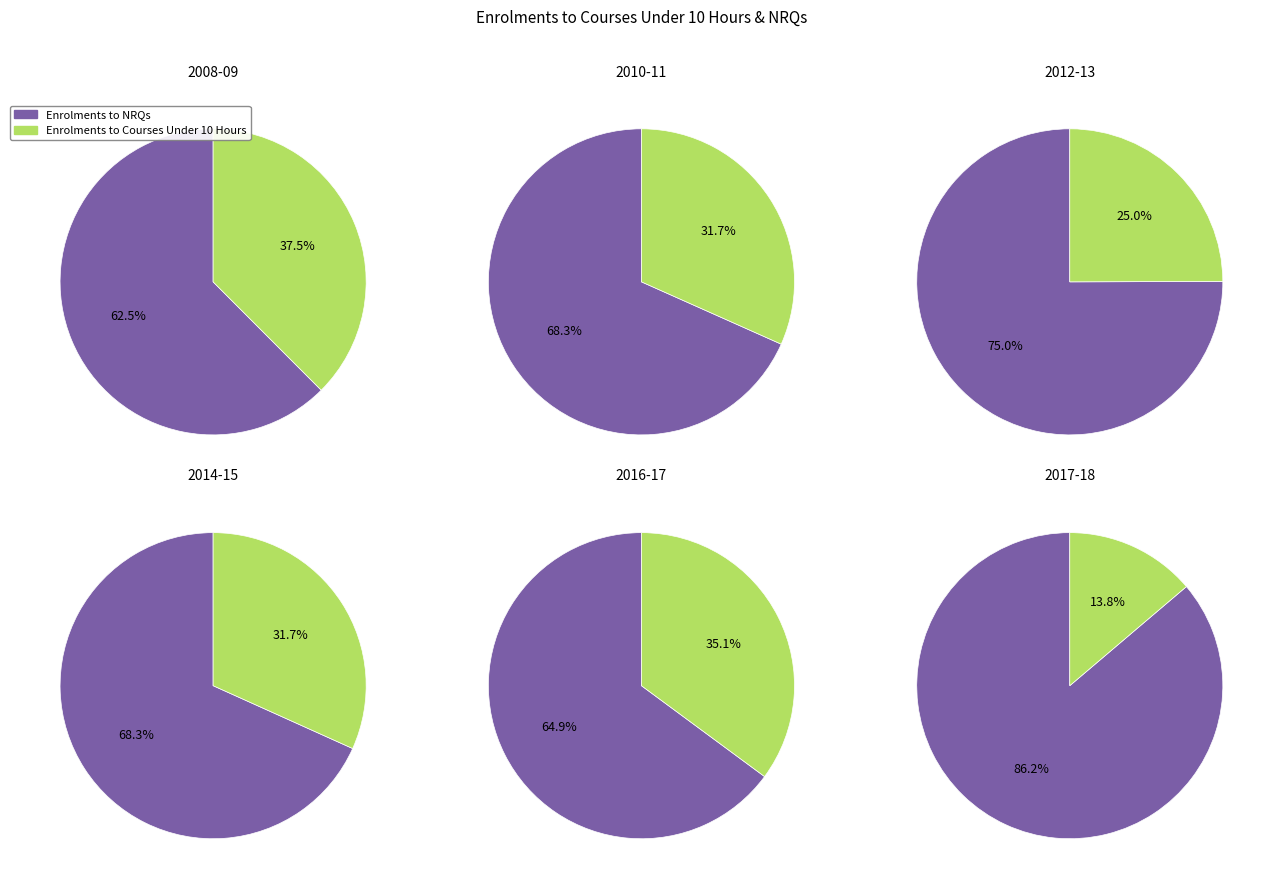

What is the difference between the highest and lowest values at 2014-15?

25277